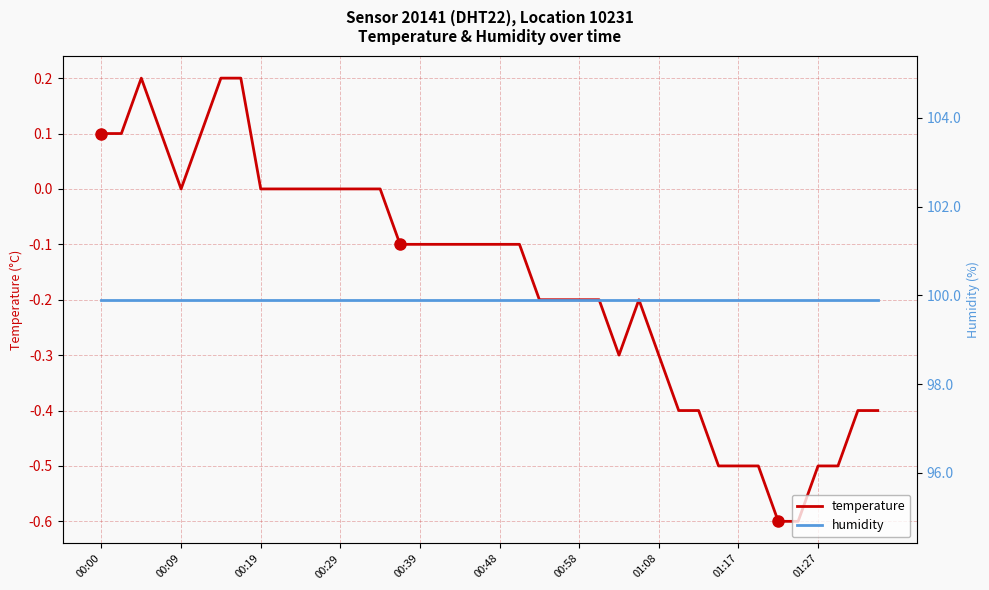

What are all the series names shown in the legend?

temperature, humidity